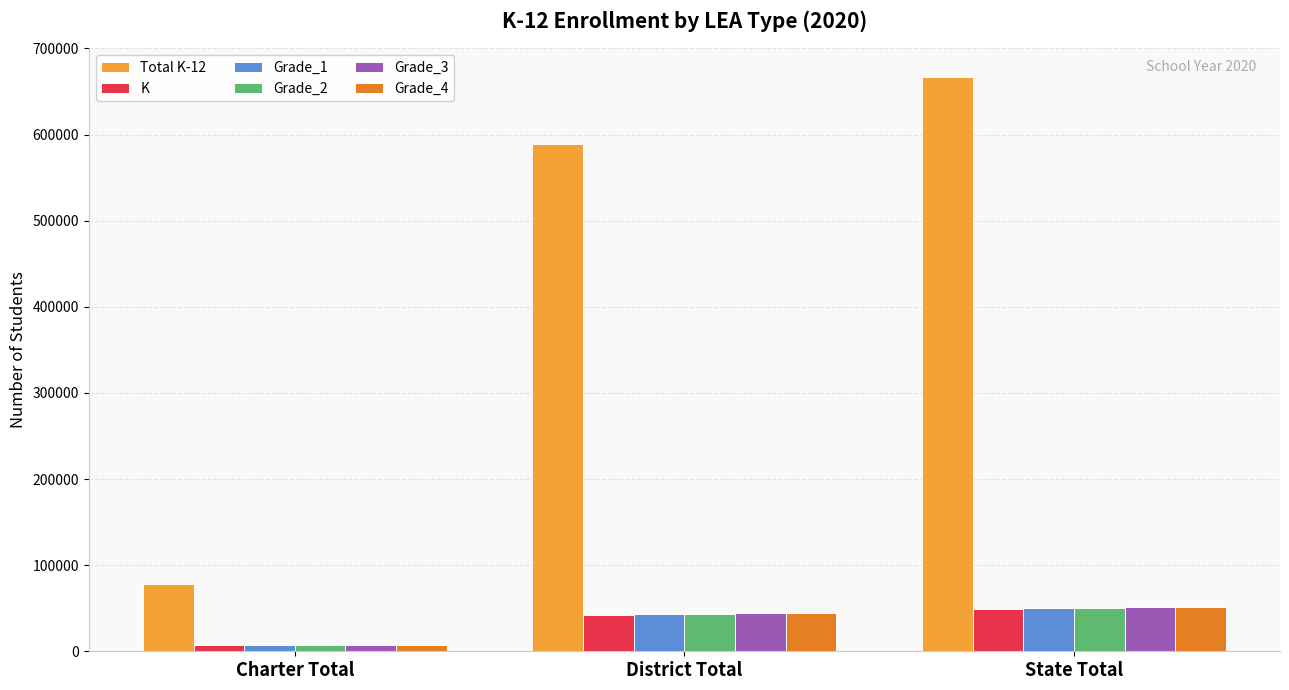

What is the label of the 1st bar from the right?

State Total